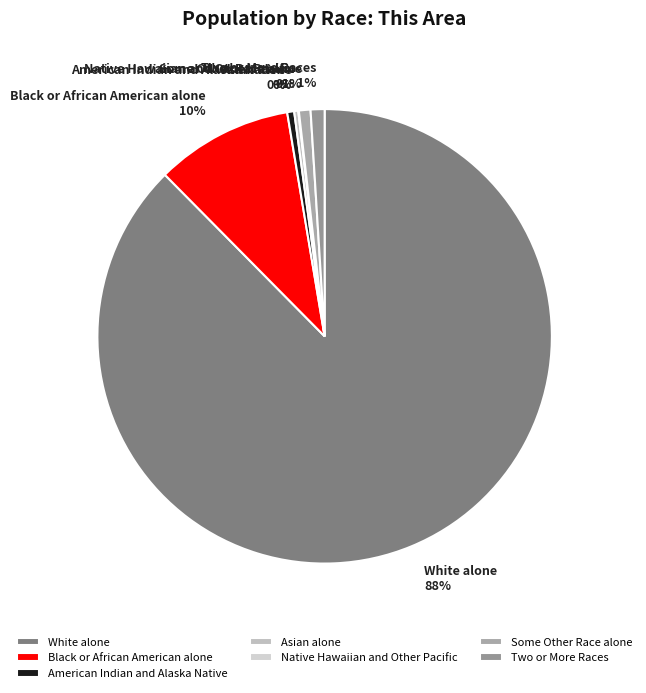

Between Asian alone and Black or African American alone, which is larger?

Black or African American alone